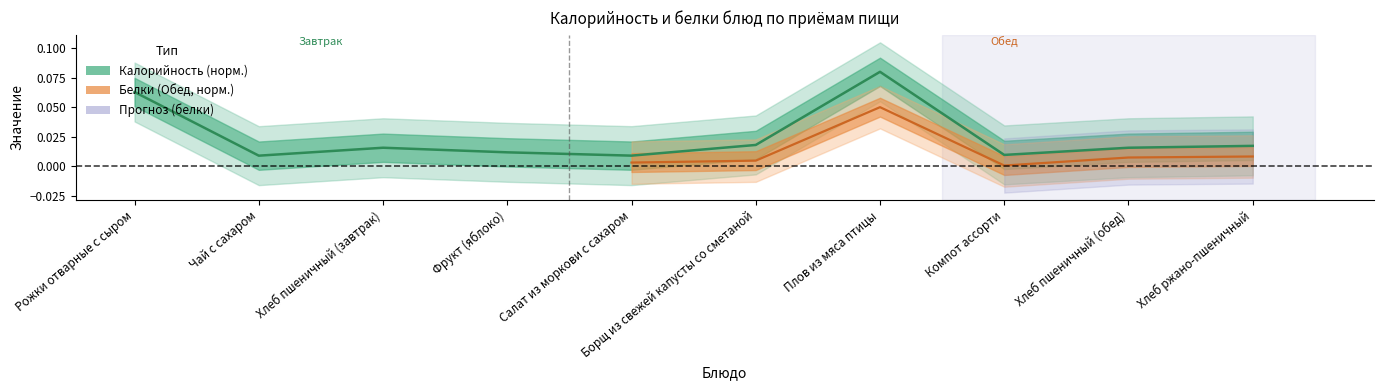

What is the label of the 9th point from the right?

Чай с сахаром